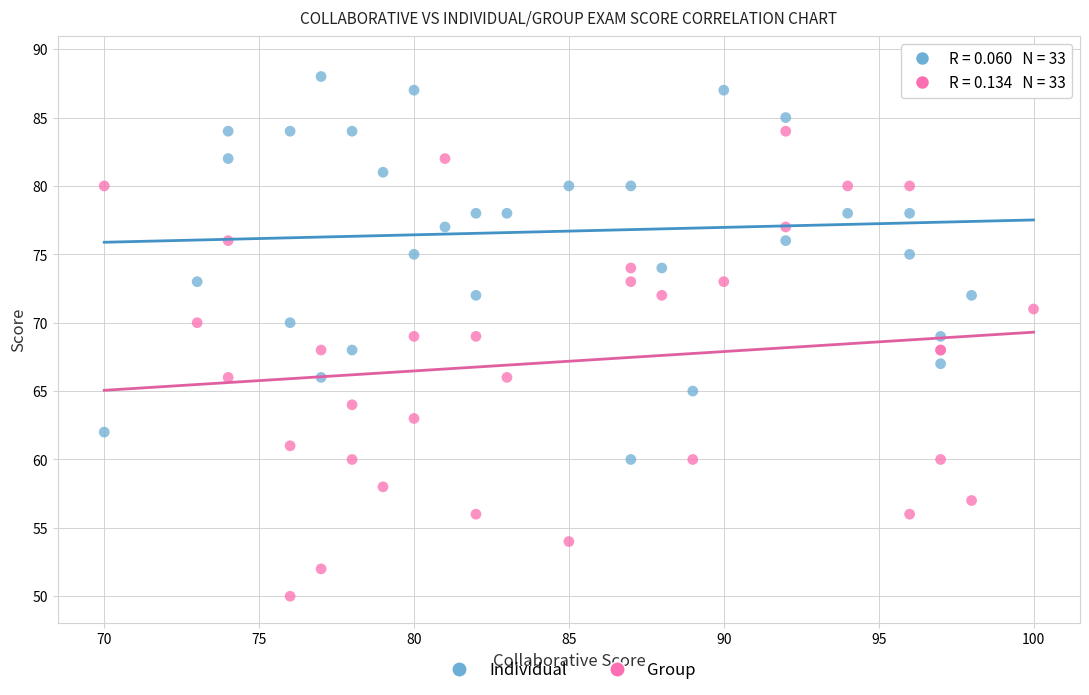

What are all the series names shown in the legend?

Individual, Group